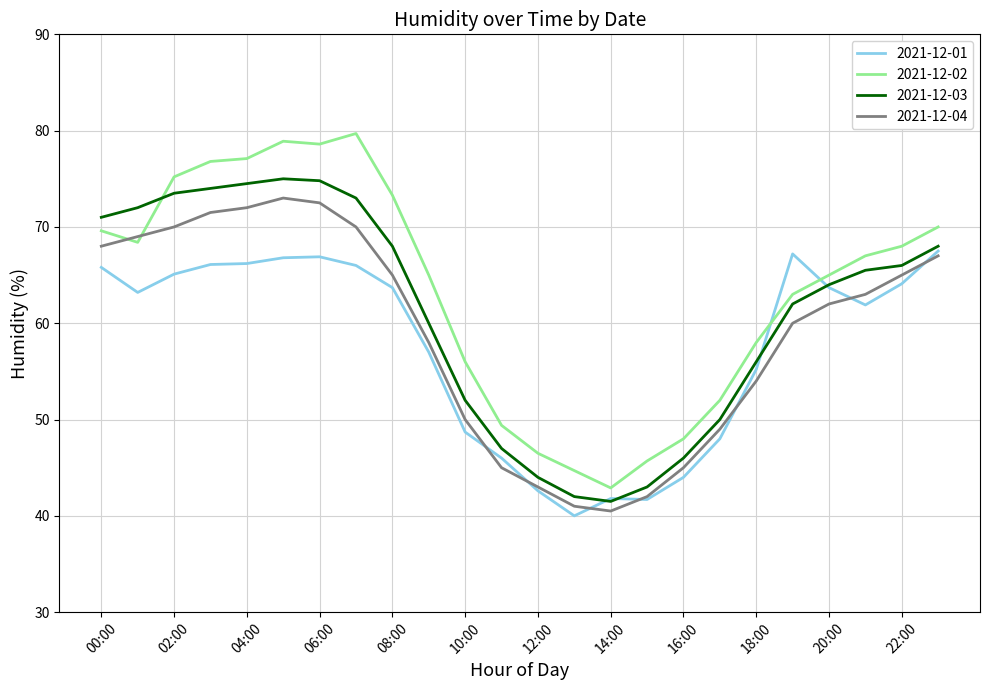

What is the maximum value shown in the chart?

79.7